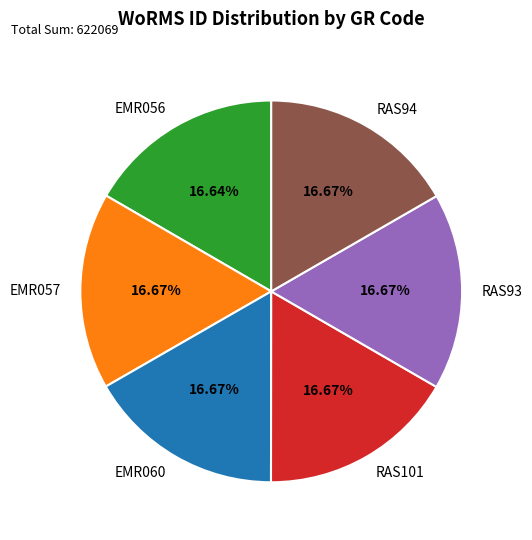

Is the sum of RAS93 and RAS101 greater than half?

No